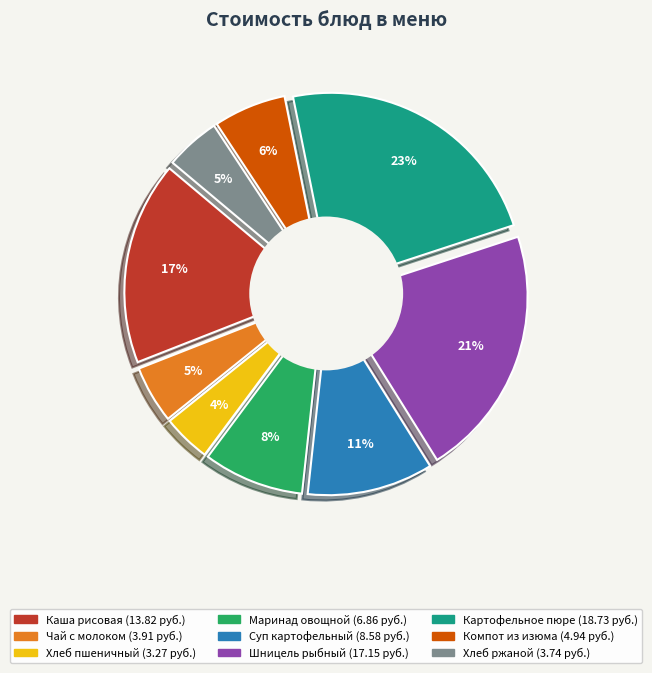

Rank the categories by value from highest to lowest.

Картофельное пюре, Шницель рыбный натуральный с соусом, Каша молочная рисовая с маслом, Суп картофельный с макаронными изделиями, Маринад овощной с томатом, Компот из изюма, Чай с молоком, Ржаной, Пшеничный